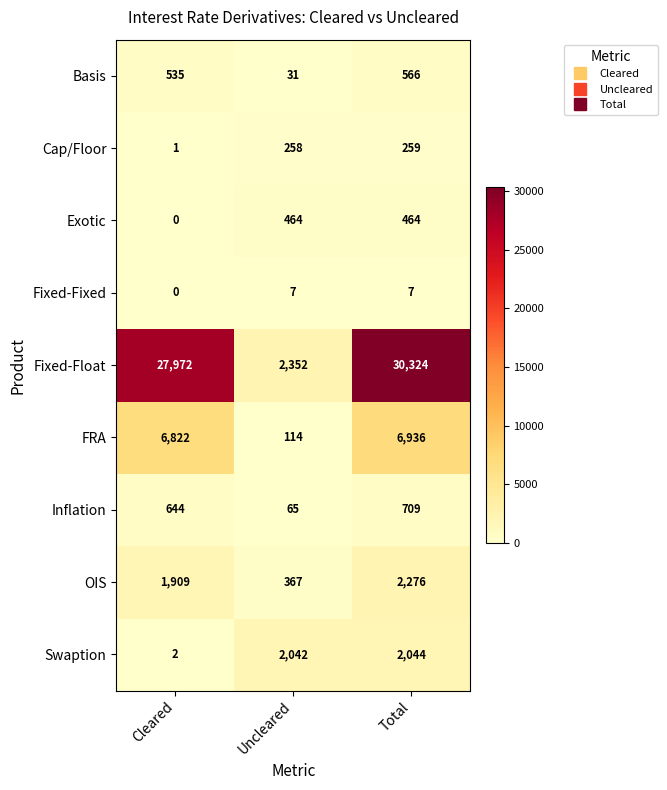

Reading right to left, what are all the values shown in this chart?

Basis: Total=566	Uncleared=31	Cleared=535
Cap/Floor: Total=259	Uncleared=258	Cleared=1
Exotic: Total=464	Uncleared=464	Cleared=0
Fixed-Fixed: Total=7	Uncleared=7	Cleared=0
Fixed-Float: Total=30324	Uncleared=2352	Cleared=27972
FRA: Total=6936	Uncleared=114	Cleared=6822
Inflation: Total=709	Uncleared=65	Cleared=644
OIS: Total=2276	Uncleared=367	Cleared=1909
Swaption: Total=2044	Uncleared=2042	Cleared=2